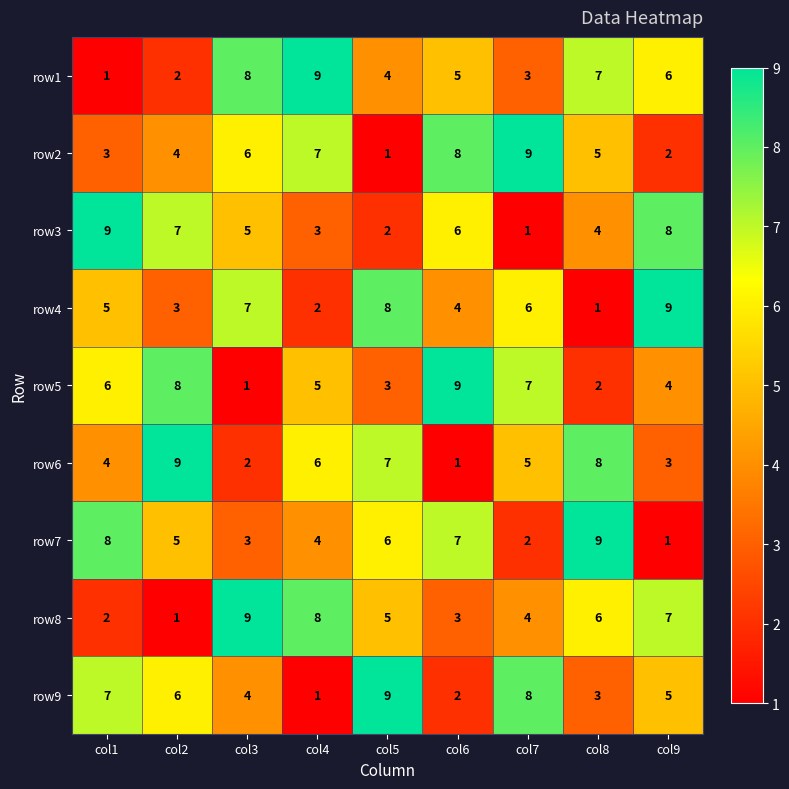

What is the difference between the row3 values at col9 and col3?

3